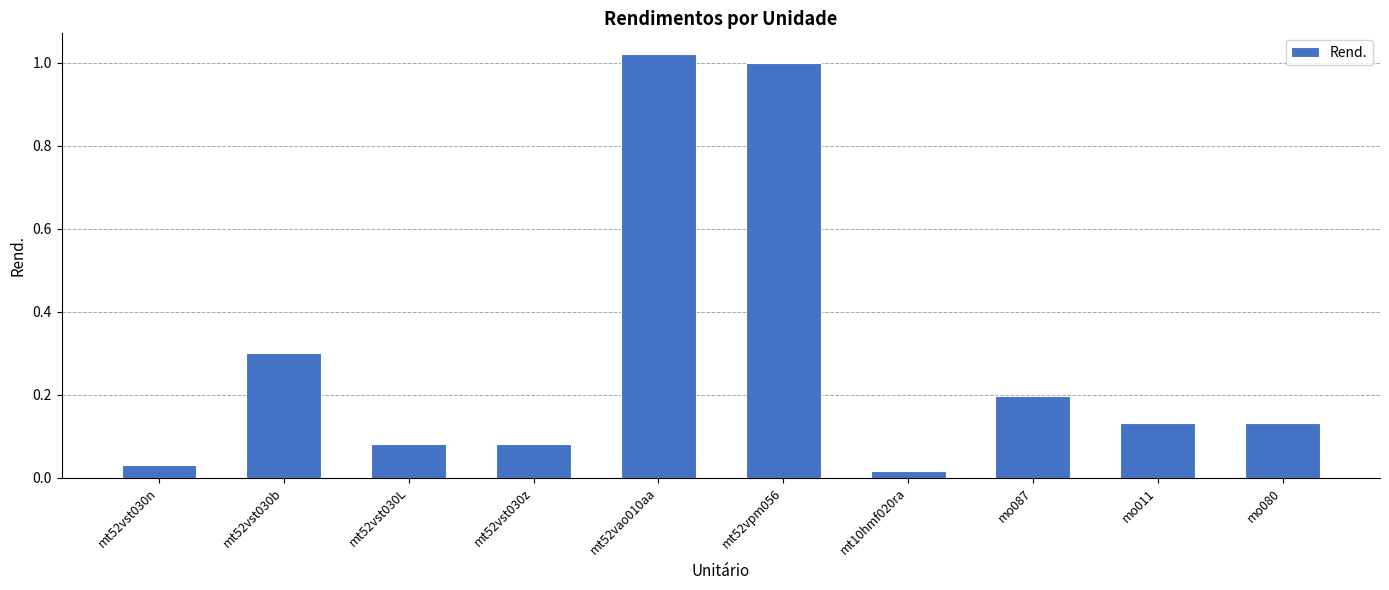

What is the sum of all values?

3.0